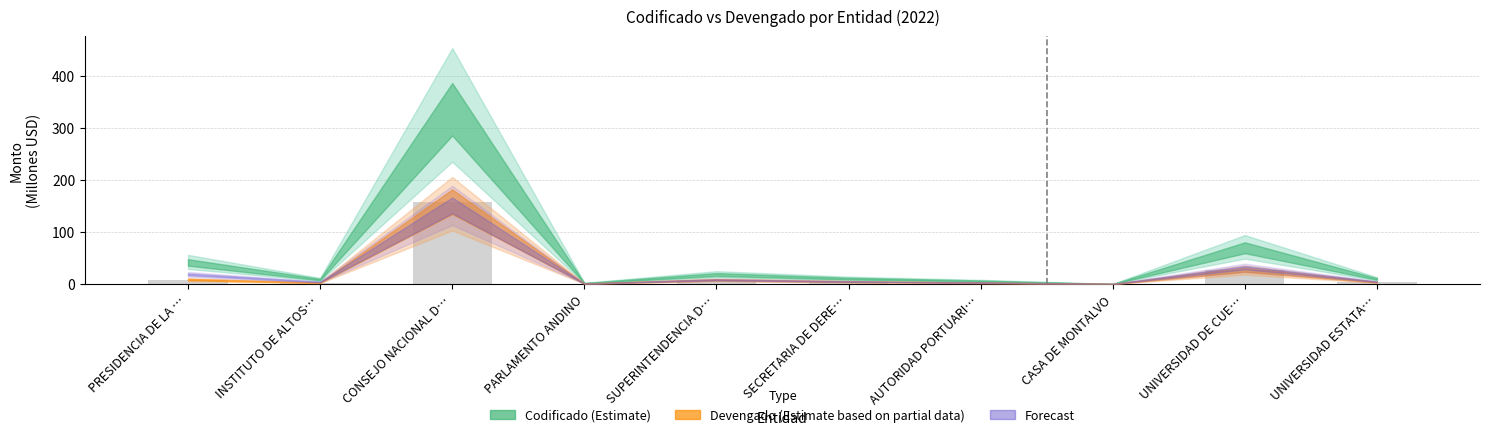

What is the maximum value shown in the chart?

158.5